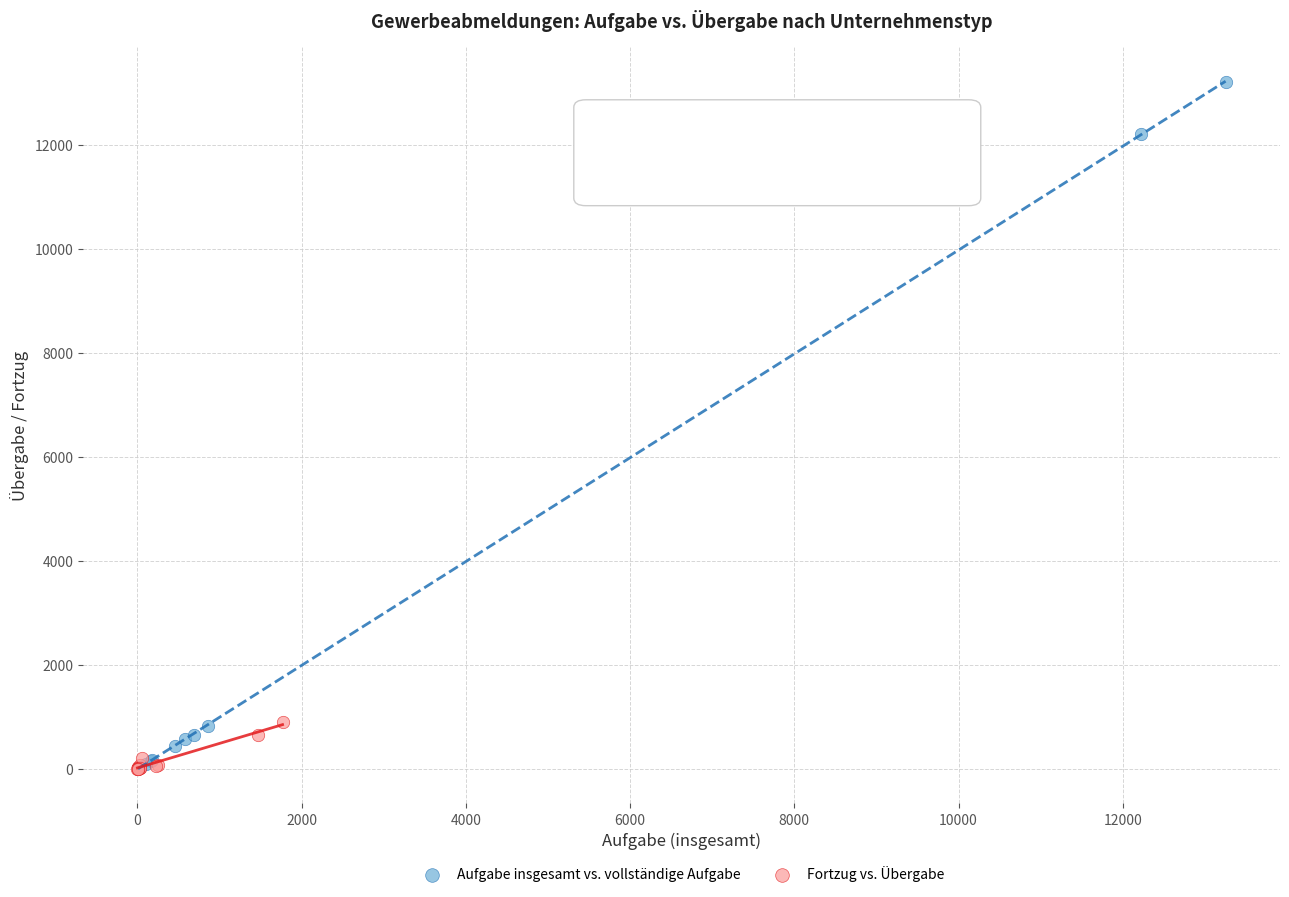

What are all the series names shown in the legend?

Aufgabe insgesamt vs. vollständige Aufgabe, Fortzug vs. Übergabe